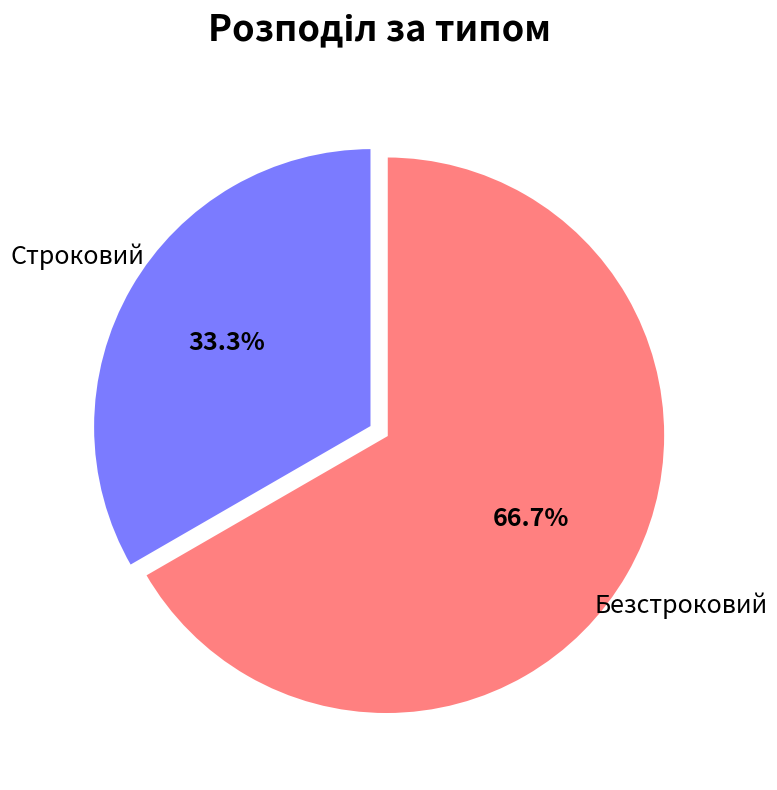

Is there any slice that represents more than half of the pie?

Yes